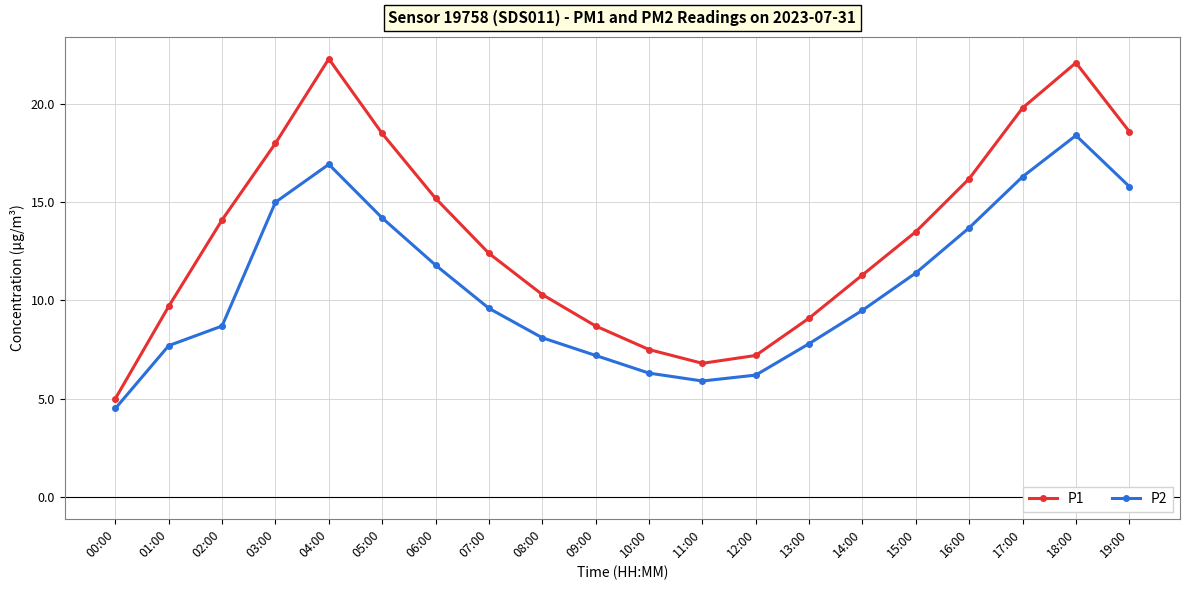

Where is the first local maximum for P2?

04:00